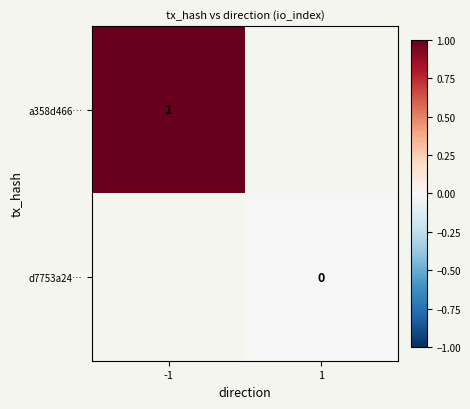

The a358d466… series shows 1 at -1. True or false?

True